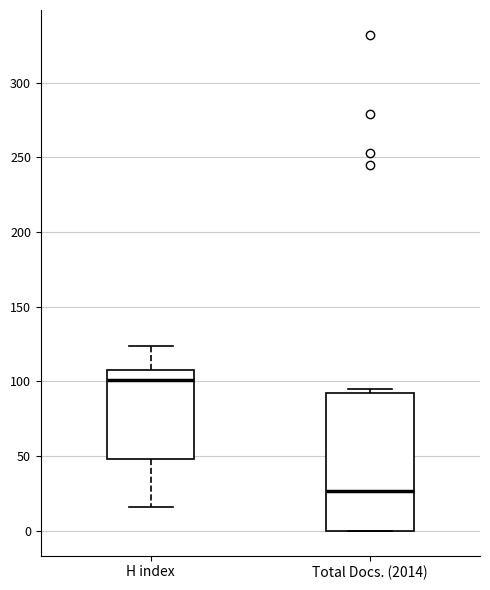

Where is the upper edge of the box for H index on the y-axis? The values are not printed on the chart, so give them approximately, as read against the axis.

110